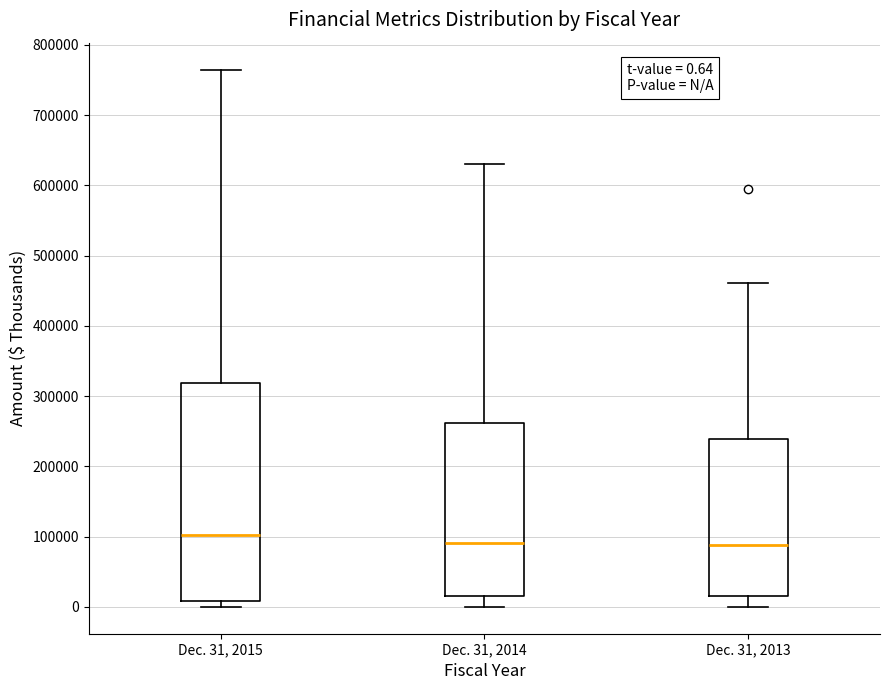

Comparing the boxes themselves (not the whiskers), which one is the tallest?

Dec. 31, 2015